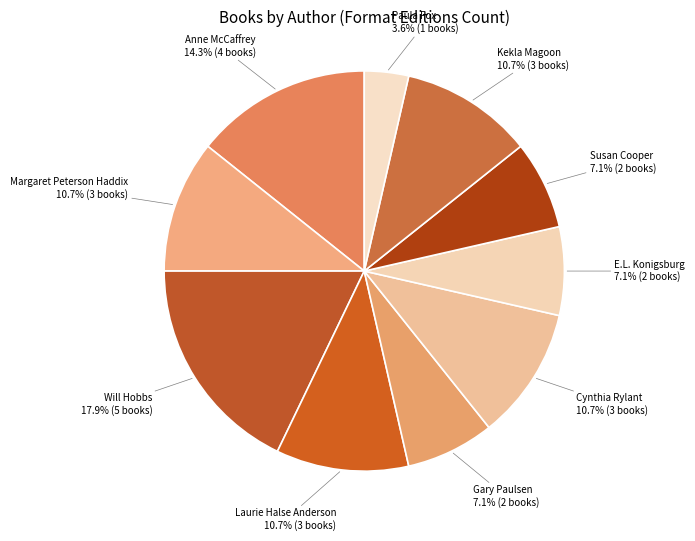

Between Will Hobbs and Paula Fox, which is larger?

Will Hobbs